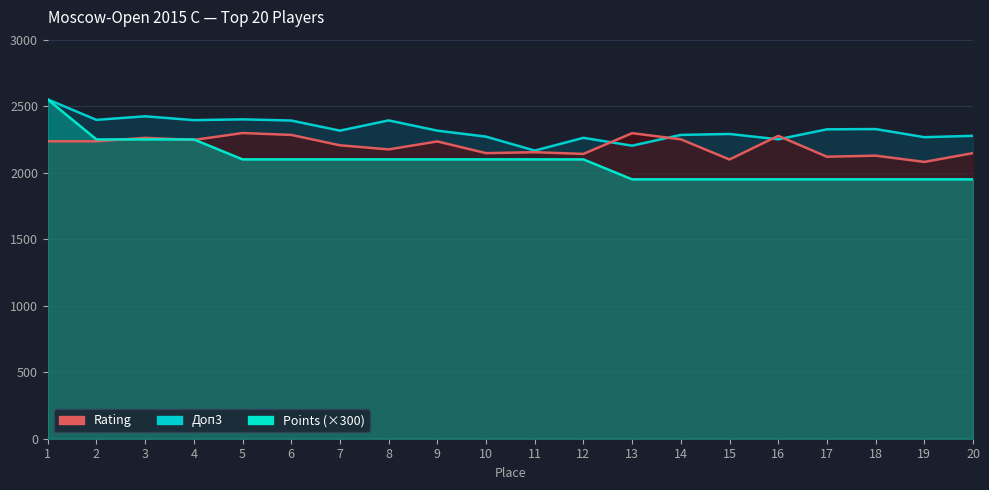

What are all the series names shown in the legend?

Points, Rating, Доп3